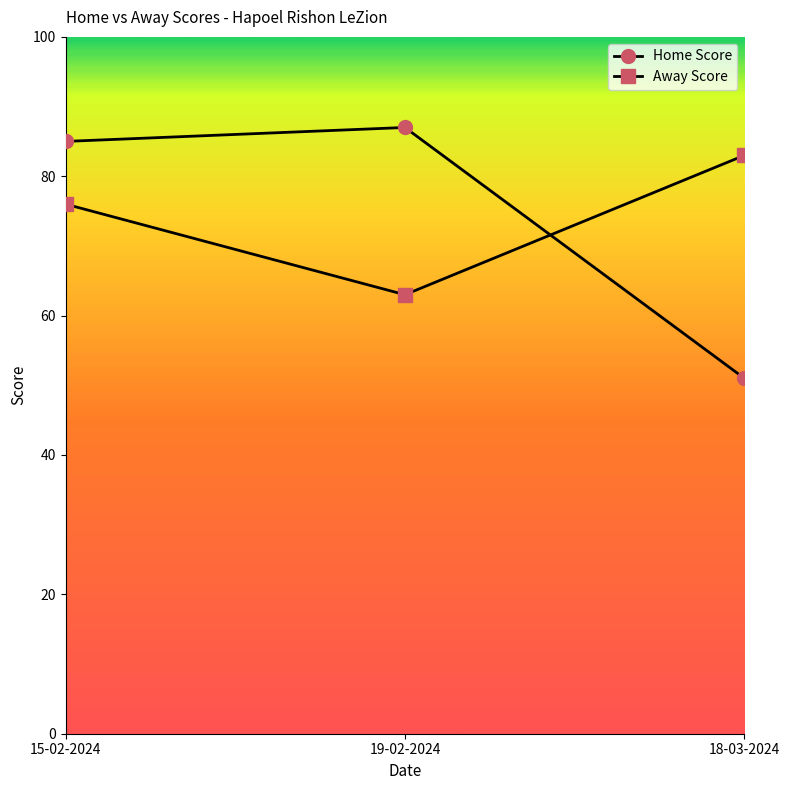

Reading left to right, transcribe all the data shown in this chart.

Home Score: 15-02-2024=85	19-02-2024=87	18-03-2024=51
Away Score: 15-02-2024=76	19-02-2024=63	18-03-2024=83